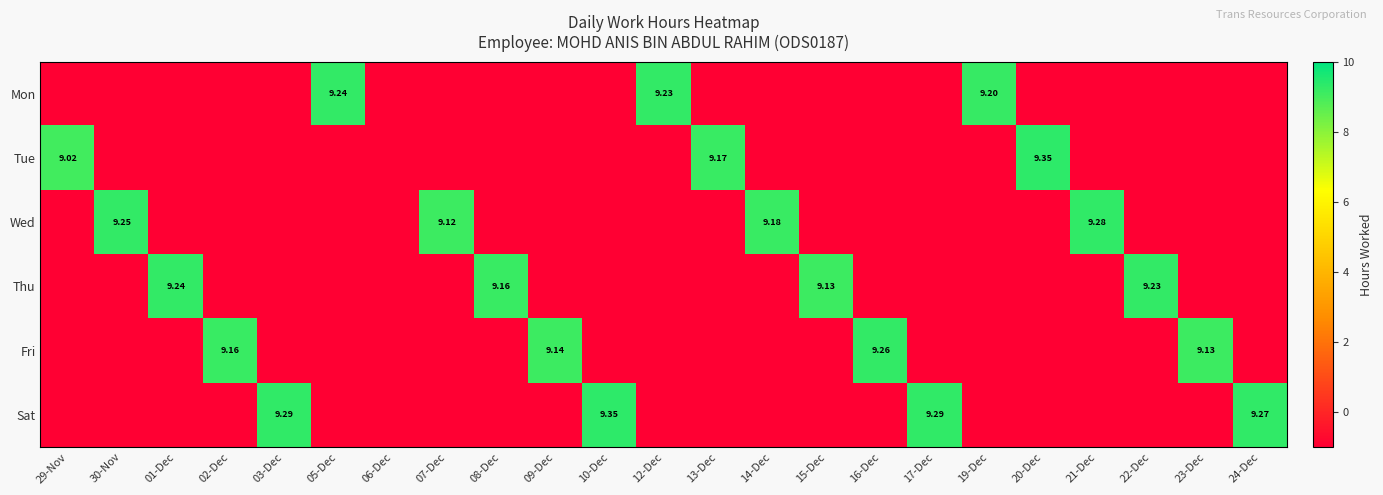

Where is Tue nearest to the value 4?

30-Nov